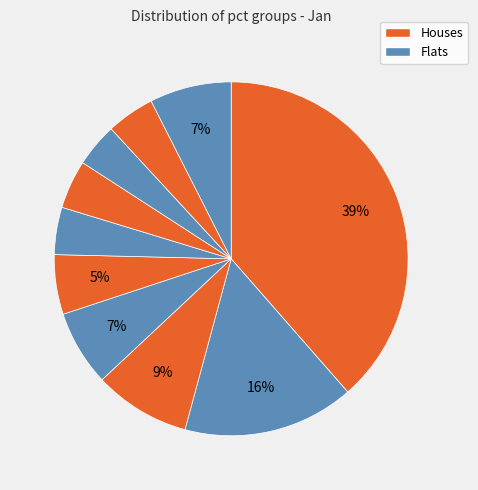

To the nearest percent, what is the difference between the largest and smallest slice percentages?

35%